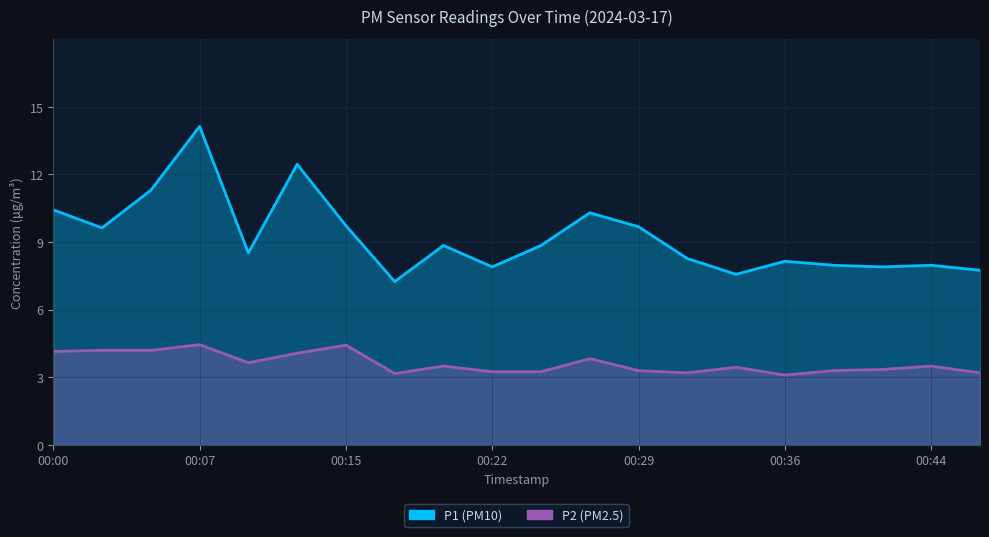

Between 00:24 and 00:07, which is larger?

00:07